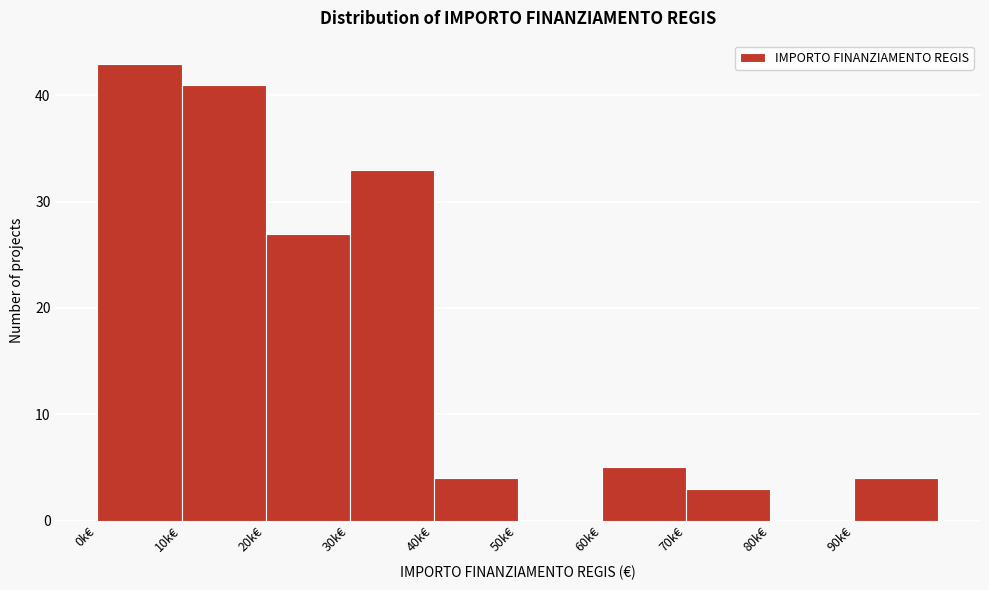

Reading right to left, transcribe all the data shown in this chart.

90k€=4	80k€=0	70k€=3	60k€=5	50k€=0	40k€=4	30k€=33	20k€=27	10k€=41	0k€=43